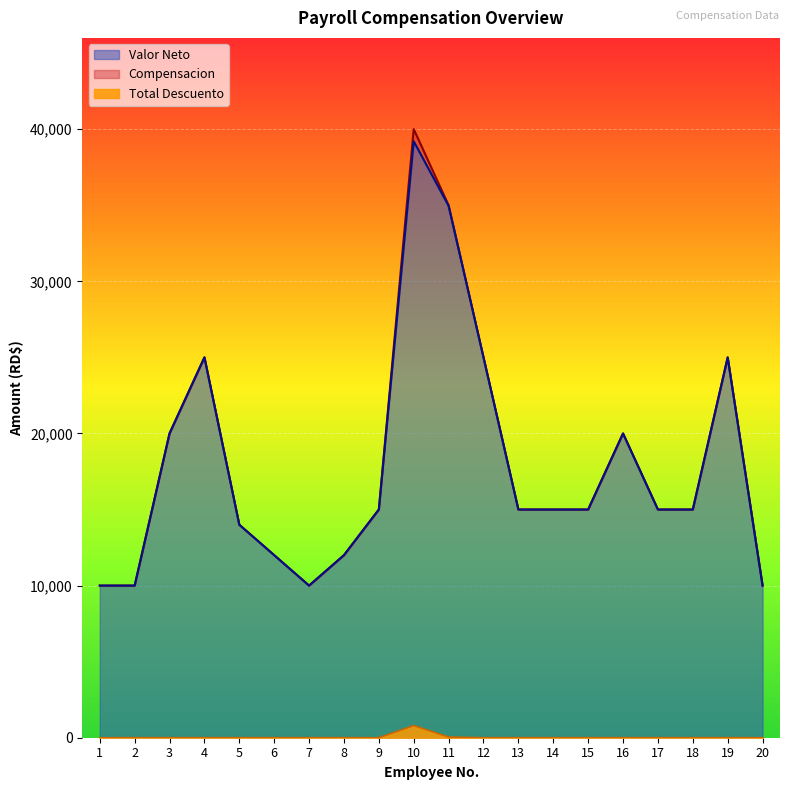

What is the difference between the maximum and second lowest values in the Compensacion series?

30000.0